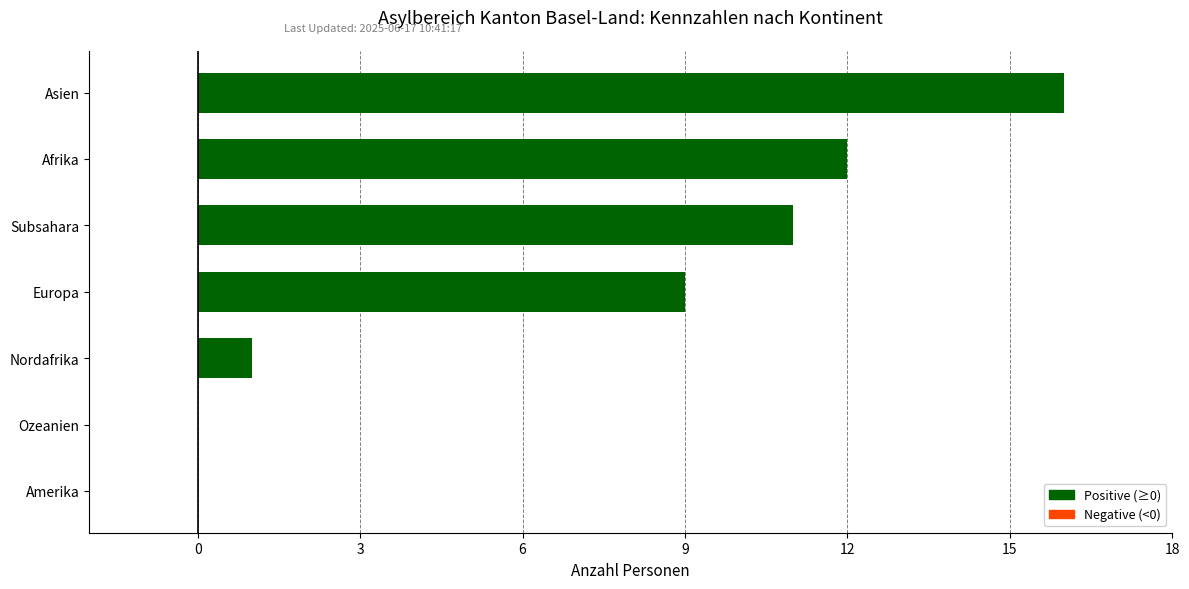

What is the maximum value shown in the chart?

16